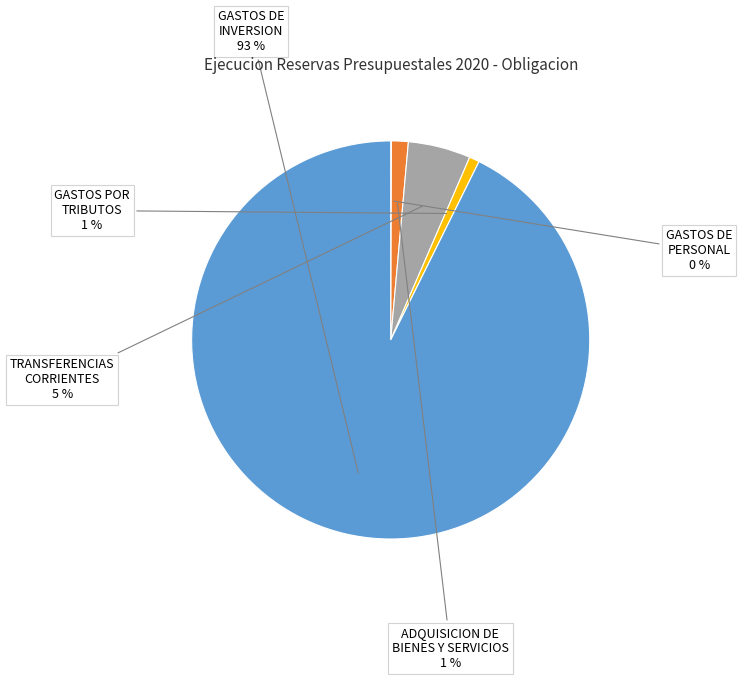

Does any single category account for the majority?

Yes